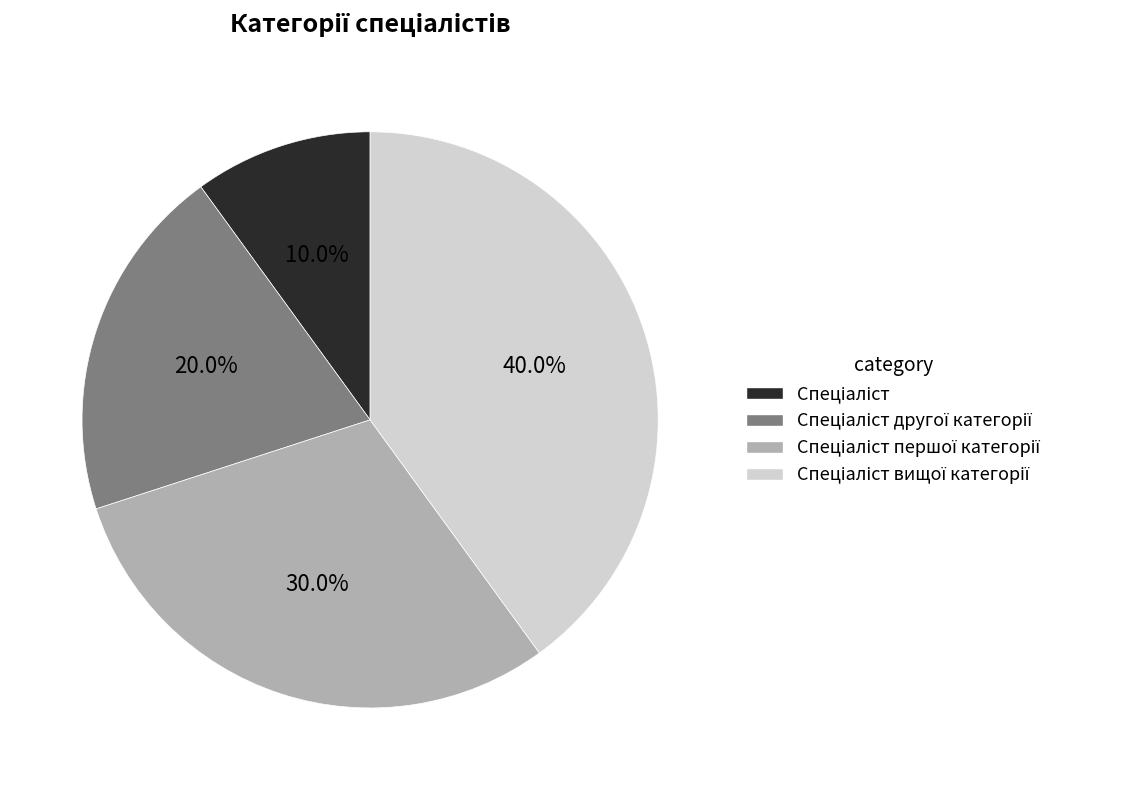

Is there a majority slice in this chart?

No